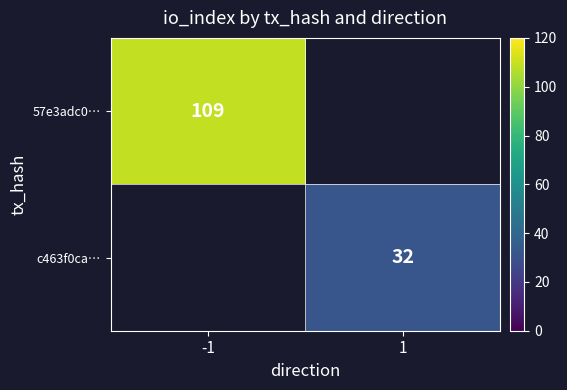

True or false: c463f0ca… has a value of 32 at 1.

True